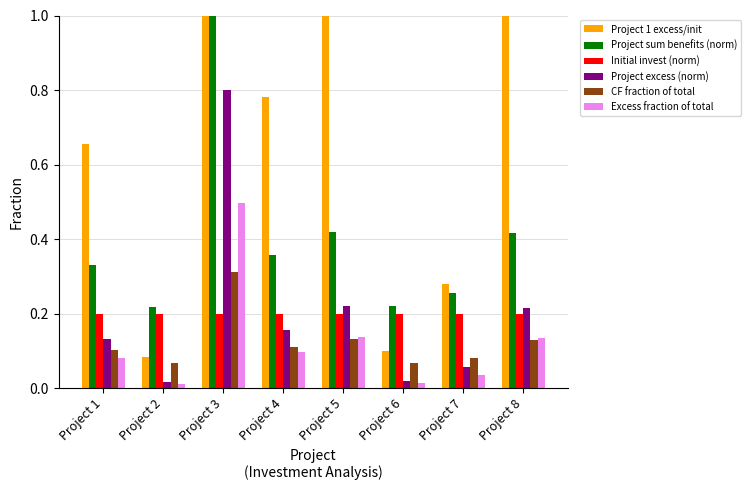

Between Project 2 and Project 5, which is larger?

Project 5